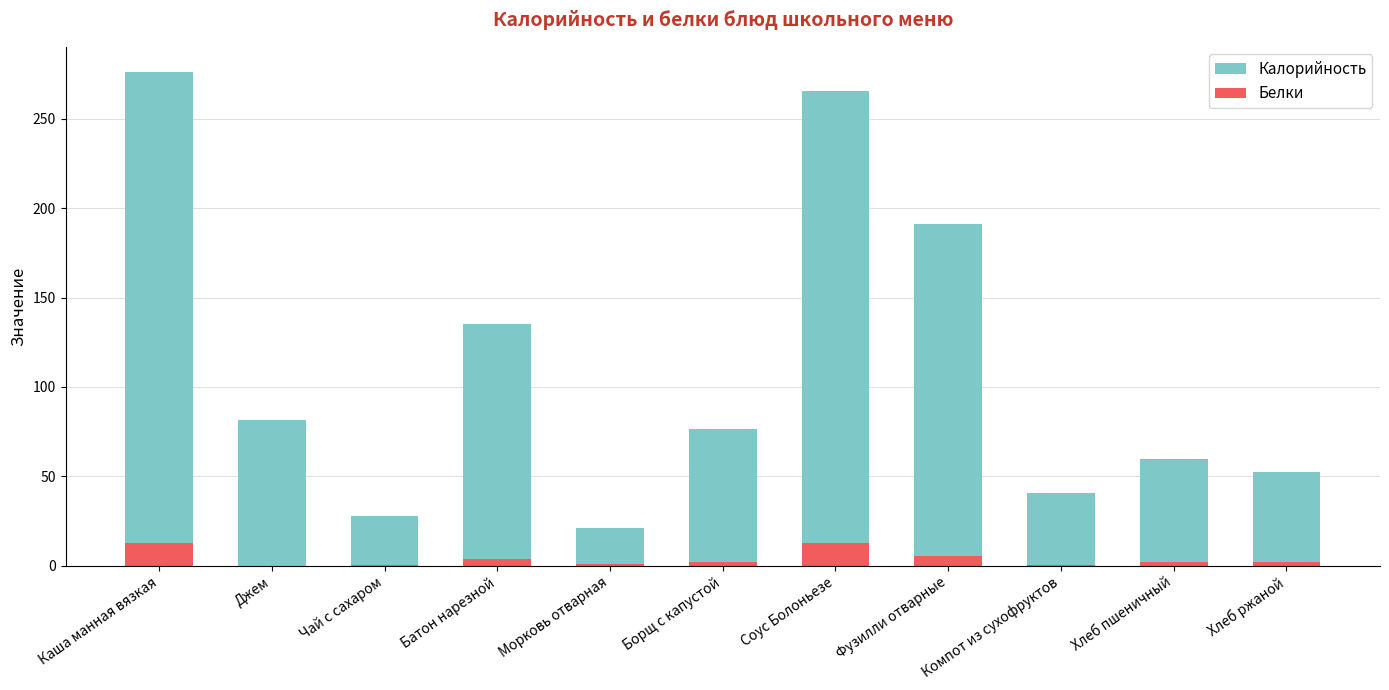

What value does the Белки series have at Батон нарезной?

3.8